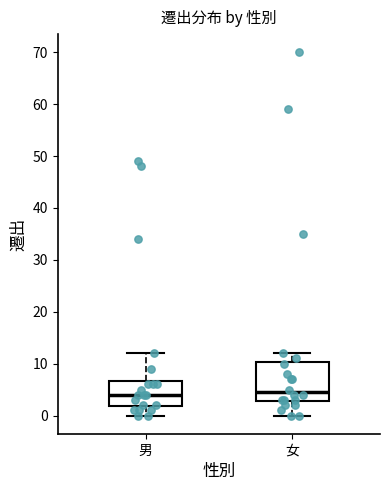

Which box is the tallest, from its lower edge to its upper edge?

女